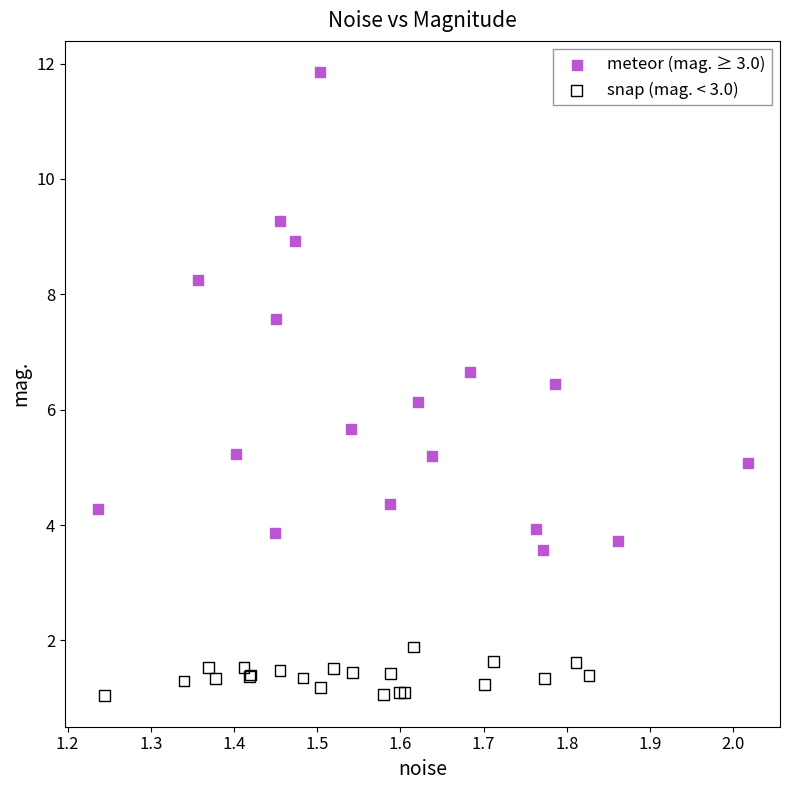

Which series contains the highest Y value?

meteor (mag. ≥ 3.0)